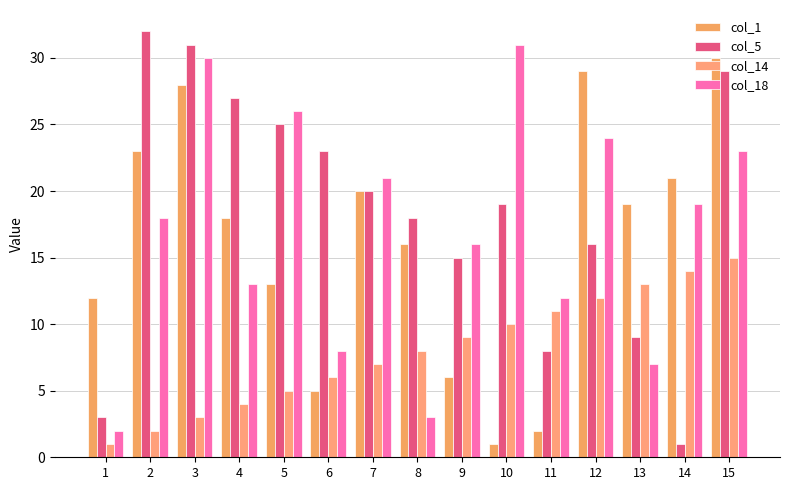

How many bars are there in total?

60